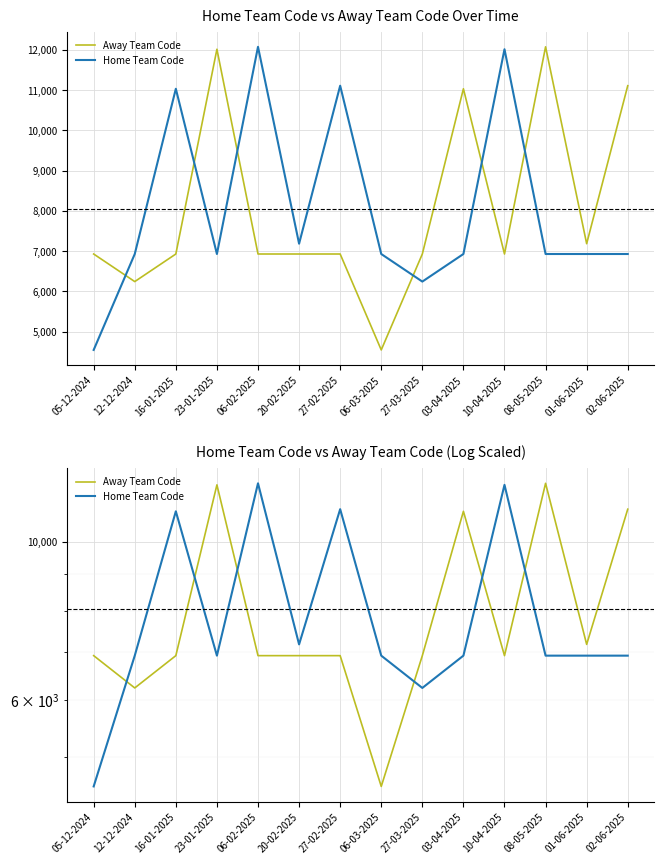

What is the label of the 5th point from the left?

06-02-2025